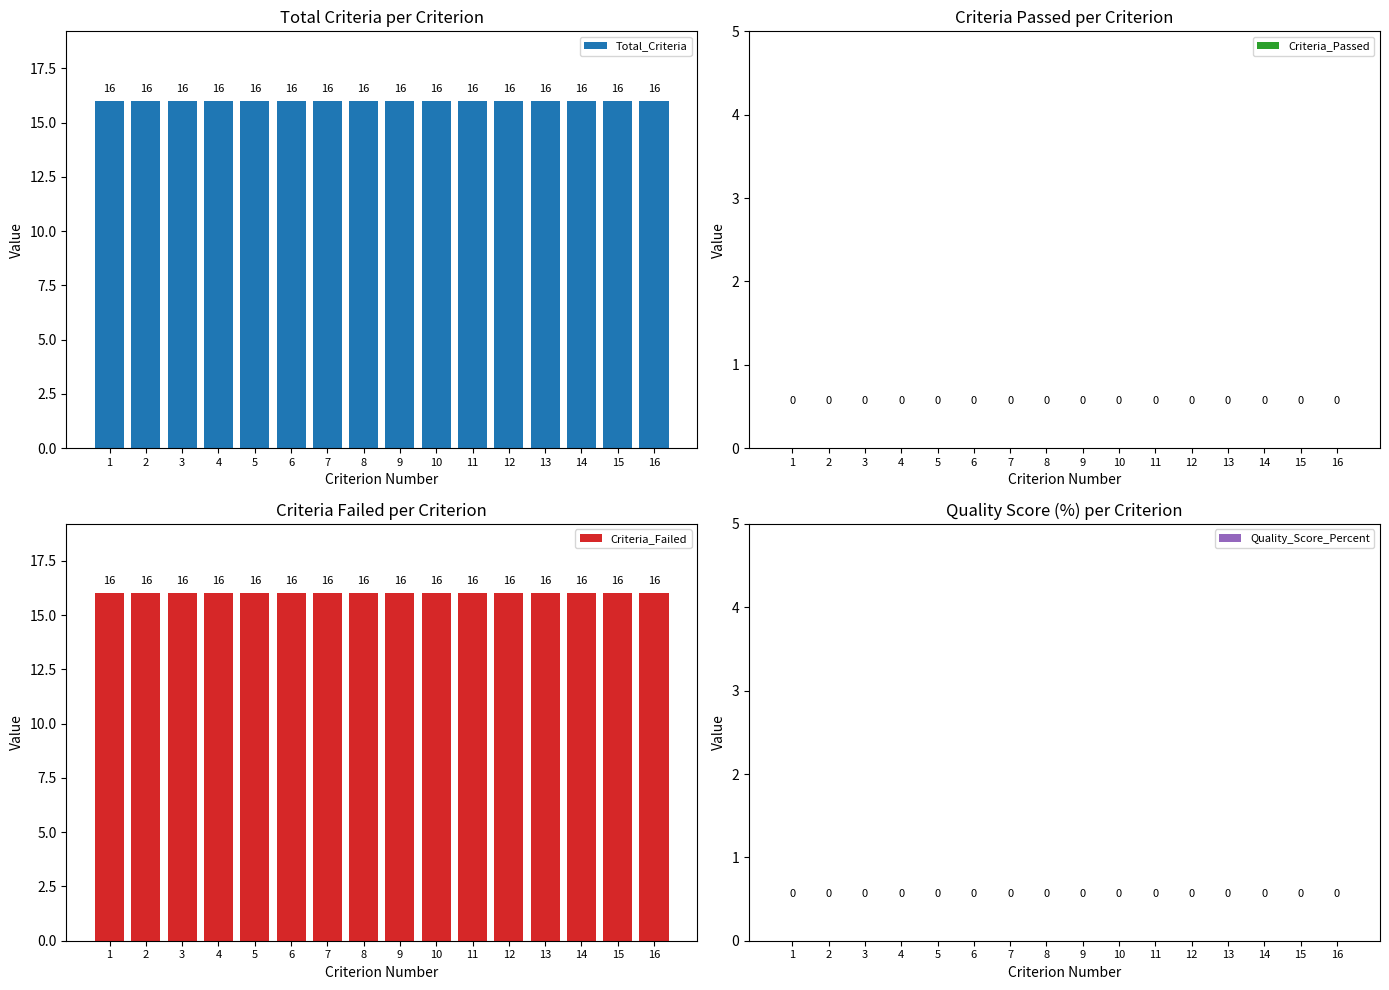

What is the minimum value for Total_Criteria?

16